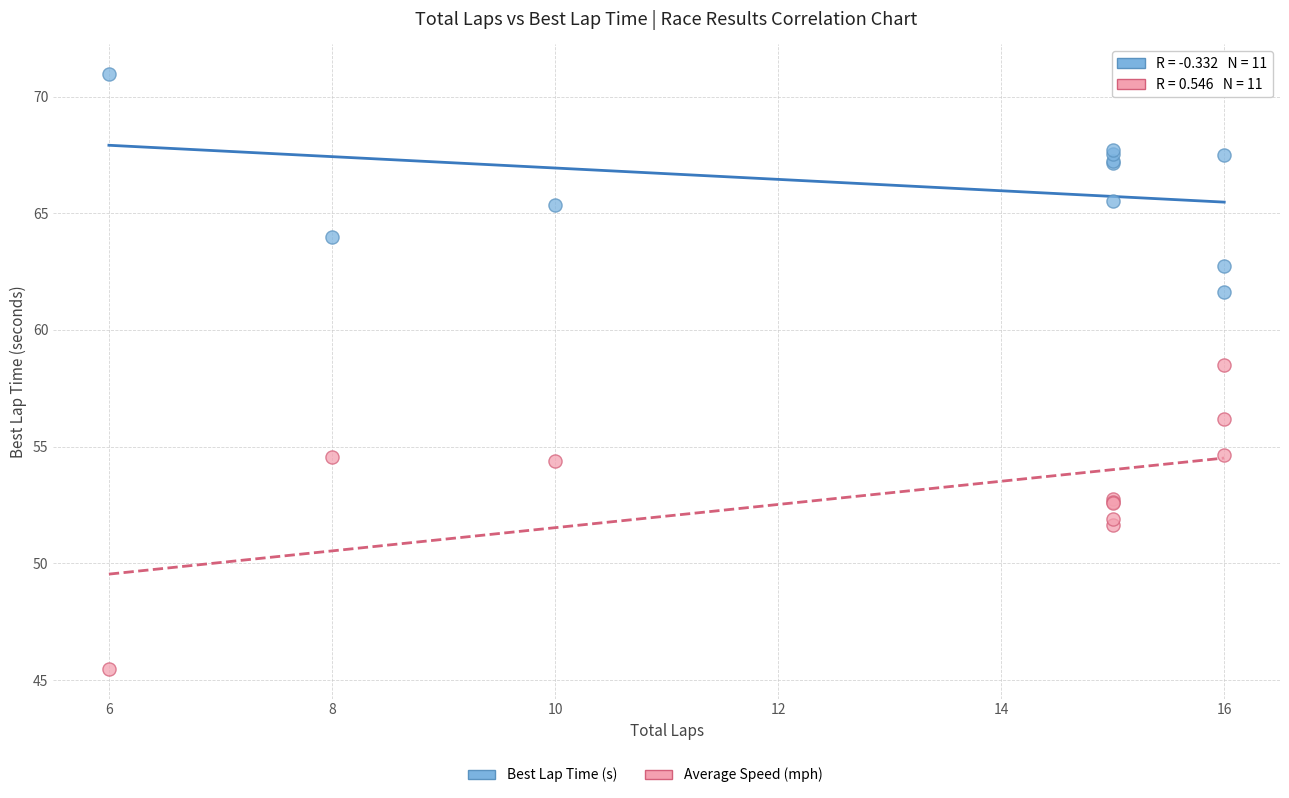

Which series contains the lowest Y value?

Average Speed (mph)